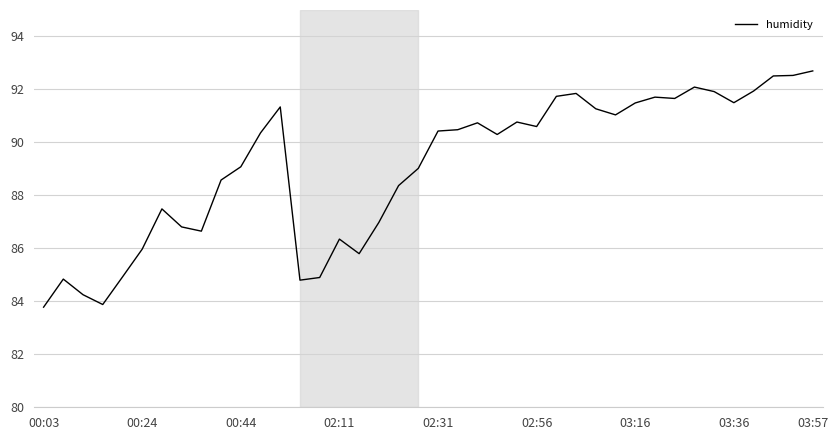

What is the difference between the maximum and minimum values?

8.9